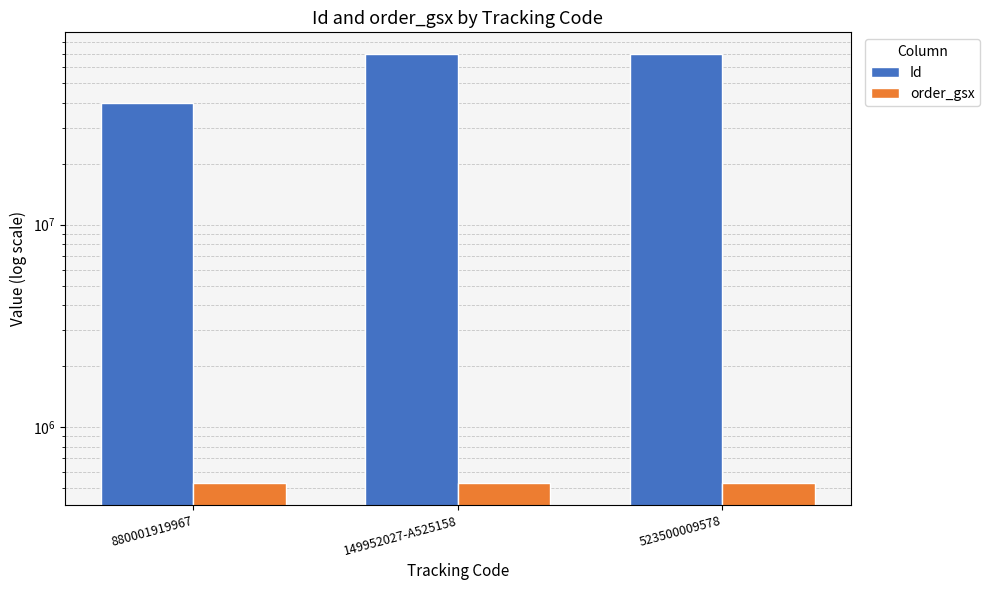

Which series has the largest total across all categories?

Id